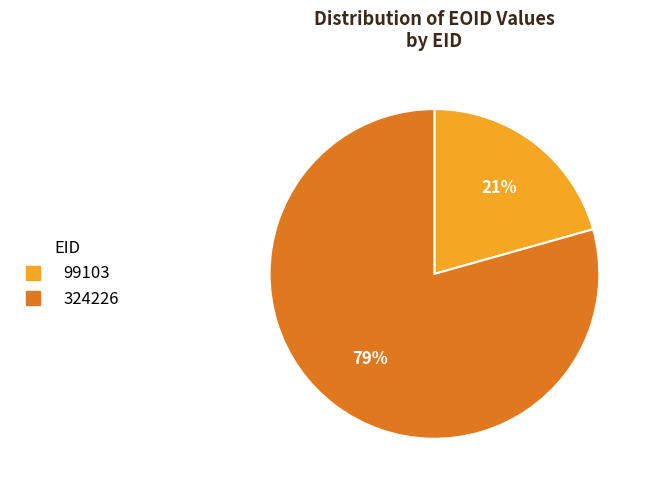

What is the smallest slice in the pie chart?

99103